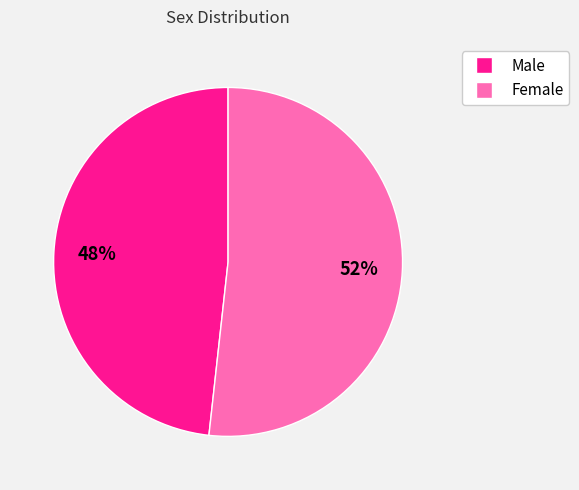

To the nearest percent, what is the difference between the Female and Male slice percentages?

4%